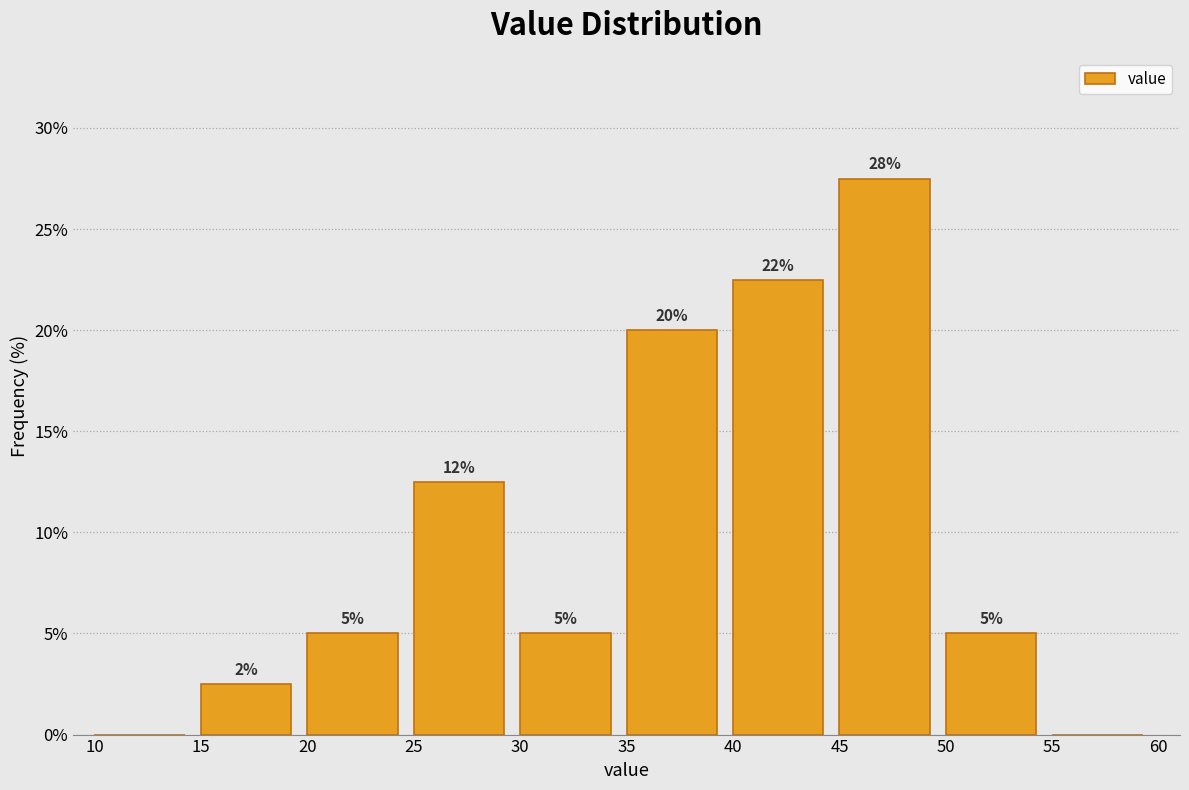

Over which range of the x-axis is the bar tallest?

45 to 50